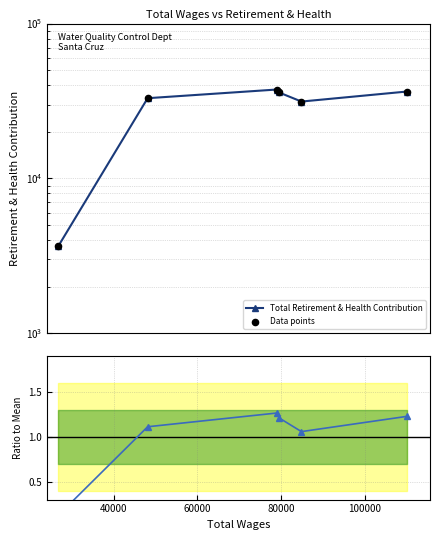

Is the value of Total Retirement & Health Contribution at 60000 greater than the value of Ratio to mean at 100000?

Yes